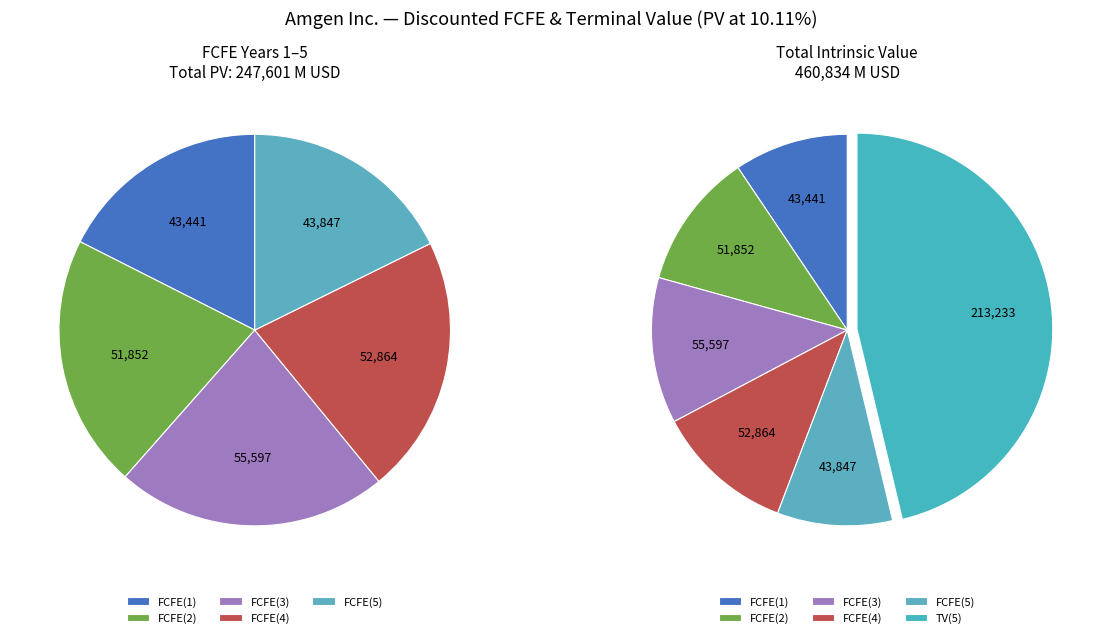

True or false: FCFE(4) accounts for 11% of the total.

True